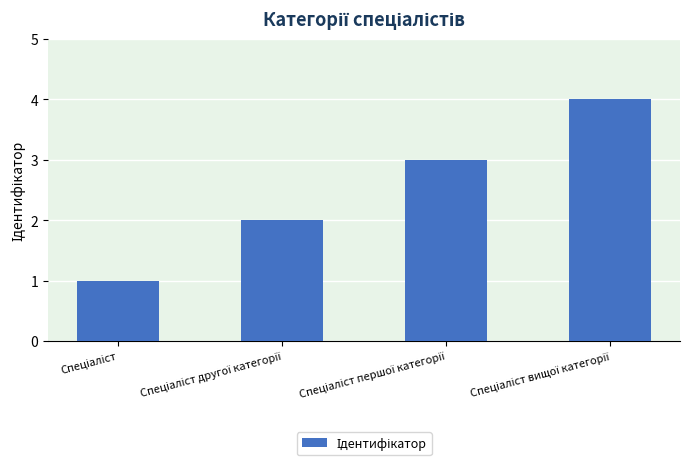

What is the sum of all values?

10